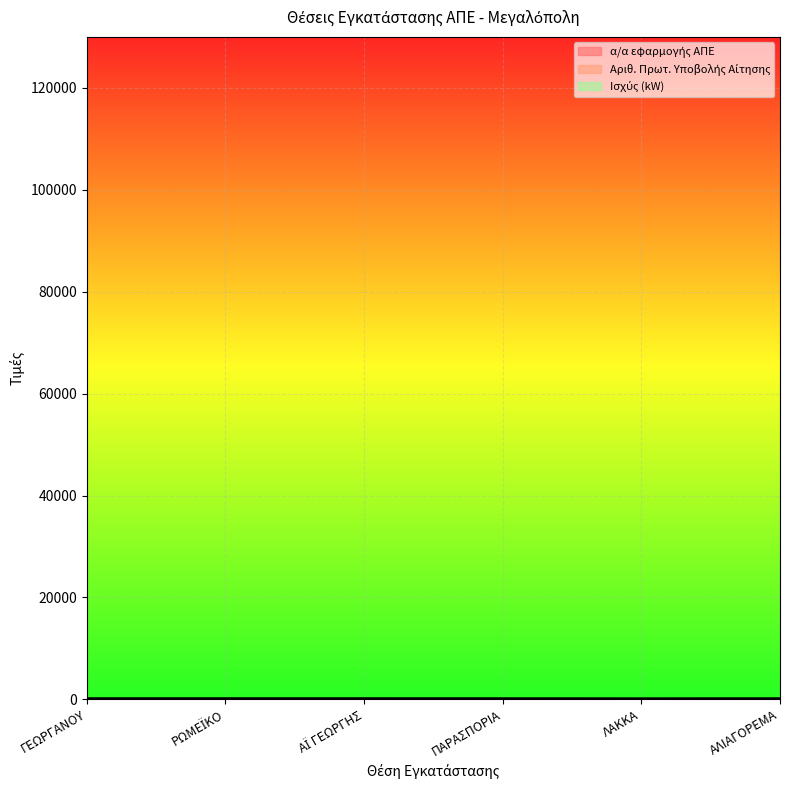

What position from the right is ΑΪ ΓΕΩΡΓΗΣ?

4